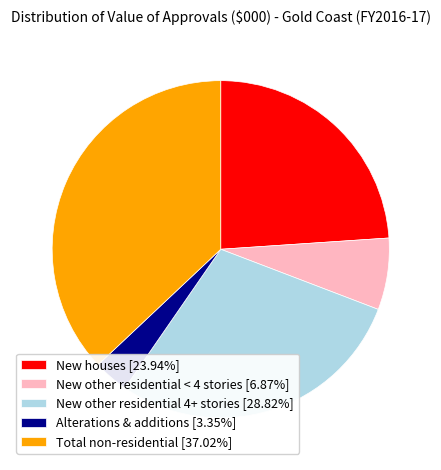

Is the sum of Alterations & additions and New other residential < 4 stories greater than half?

No